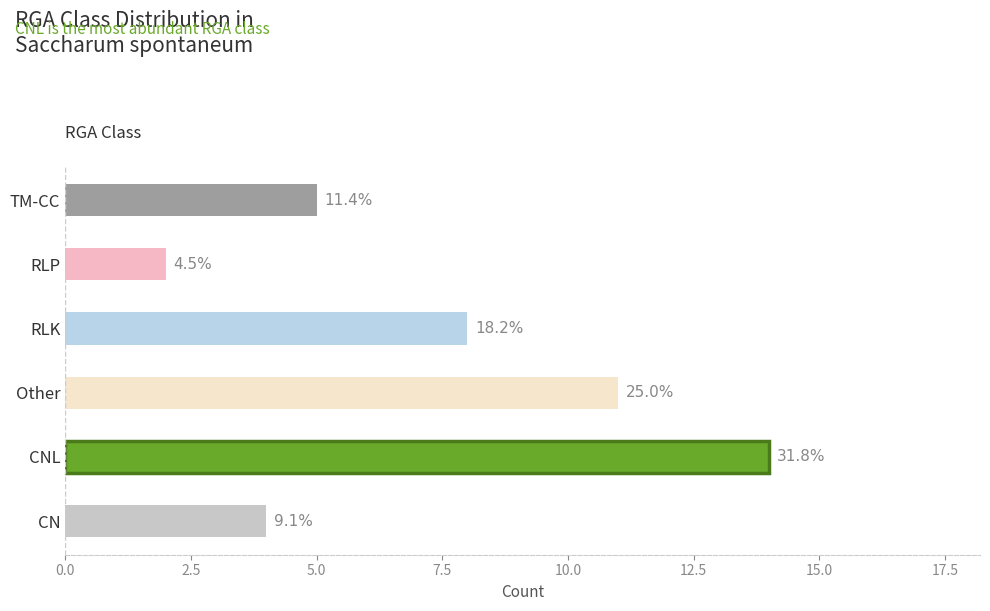

How many bars are there in total?

6